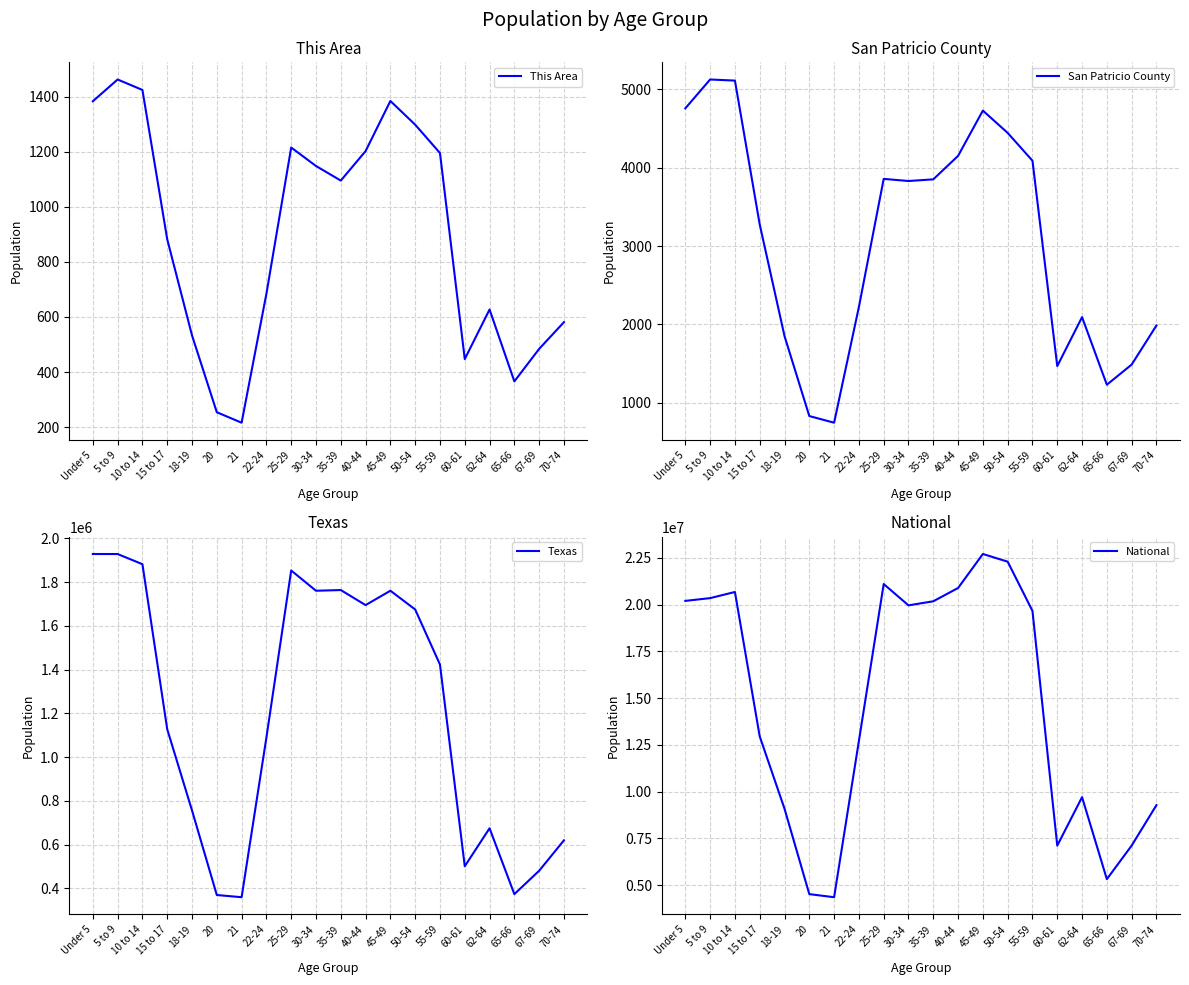

At 30-34, list the series in order from largest to smallest.

National, Texas, San Patricio County, This Area